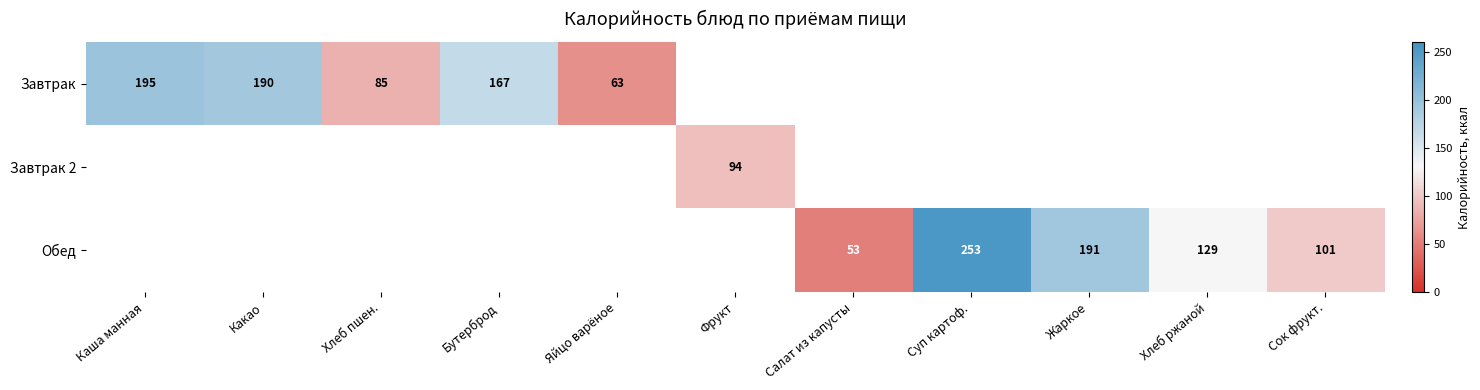

The value of Завтрак at Бутерброд is 167. True or false?

True